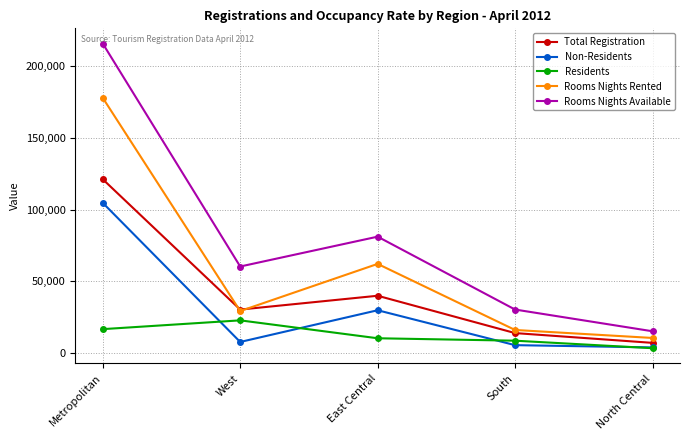

The Rooms Nights Rented series shows 29121 at West. True or false?

True